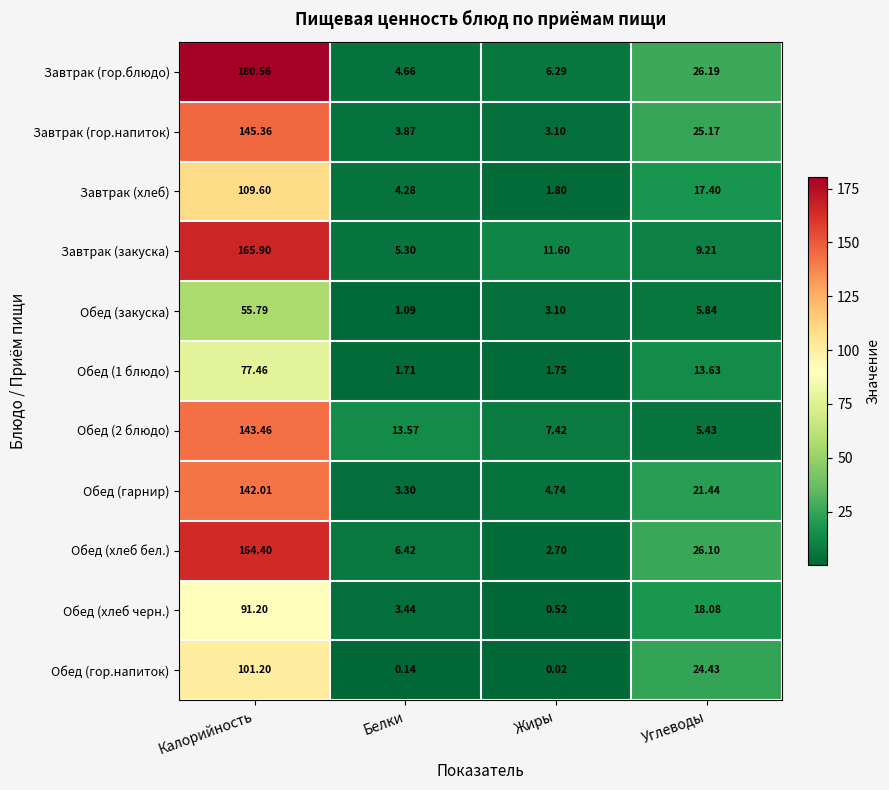

Is the value of Обед (хлеб черн.) at Углеводы greater than the value of Обед (1 блюдо) at Жиры?

Yes